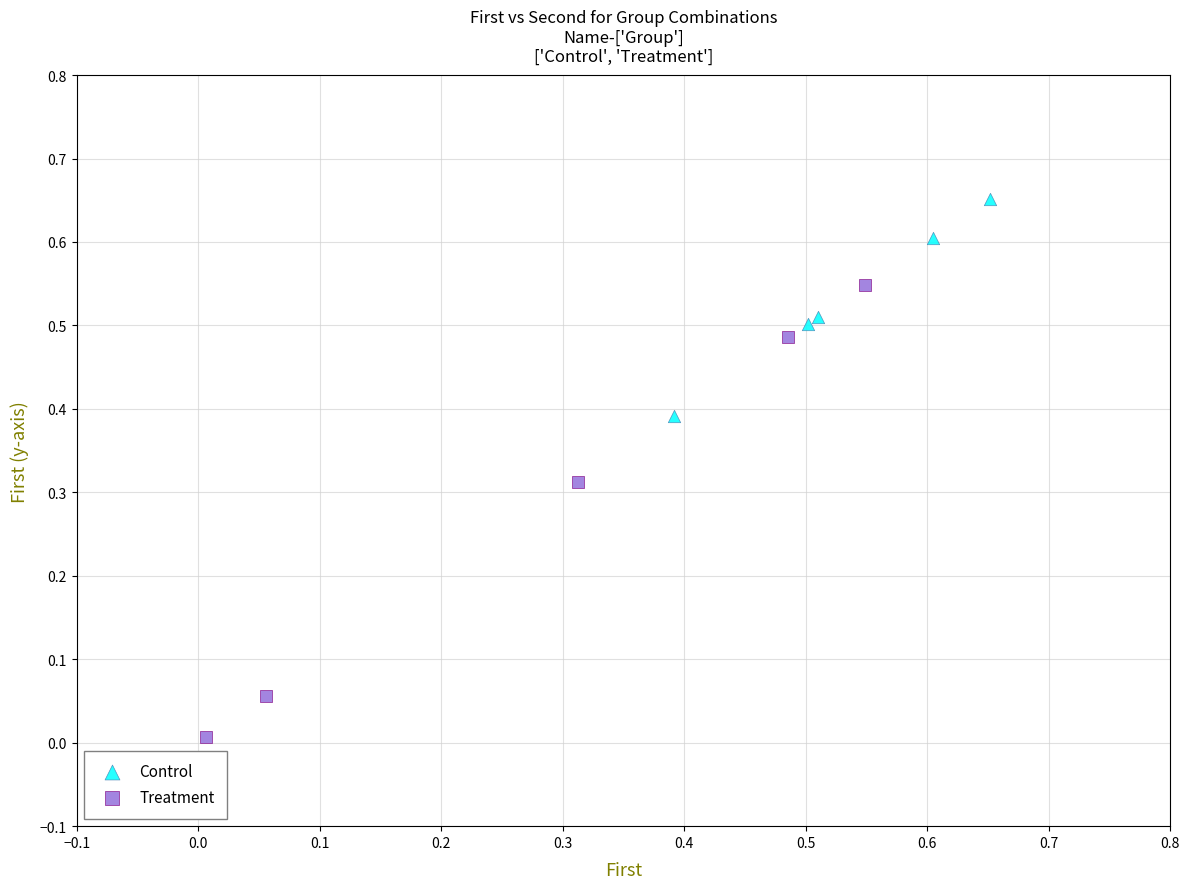

Which series contains the highest Y value?

Control